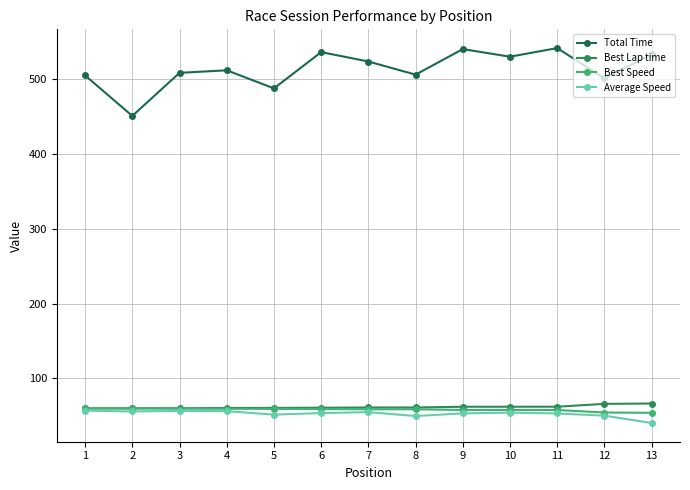

Which category has the lowest value in the Average Speed series?

13